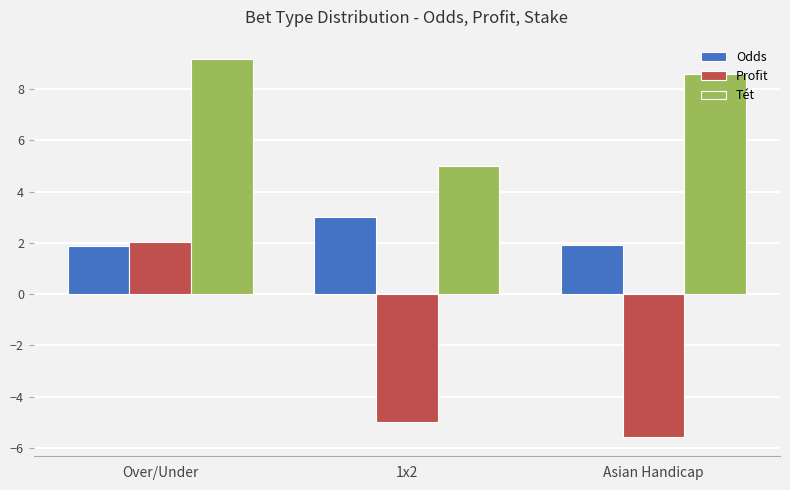

Which series has the largest range (max minus min)?

Profit